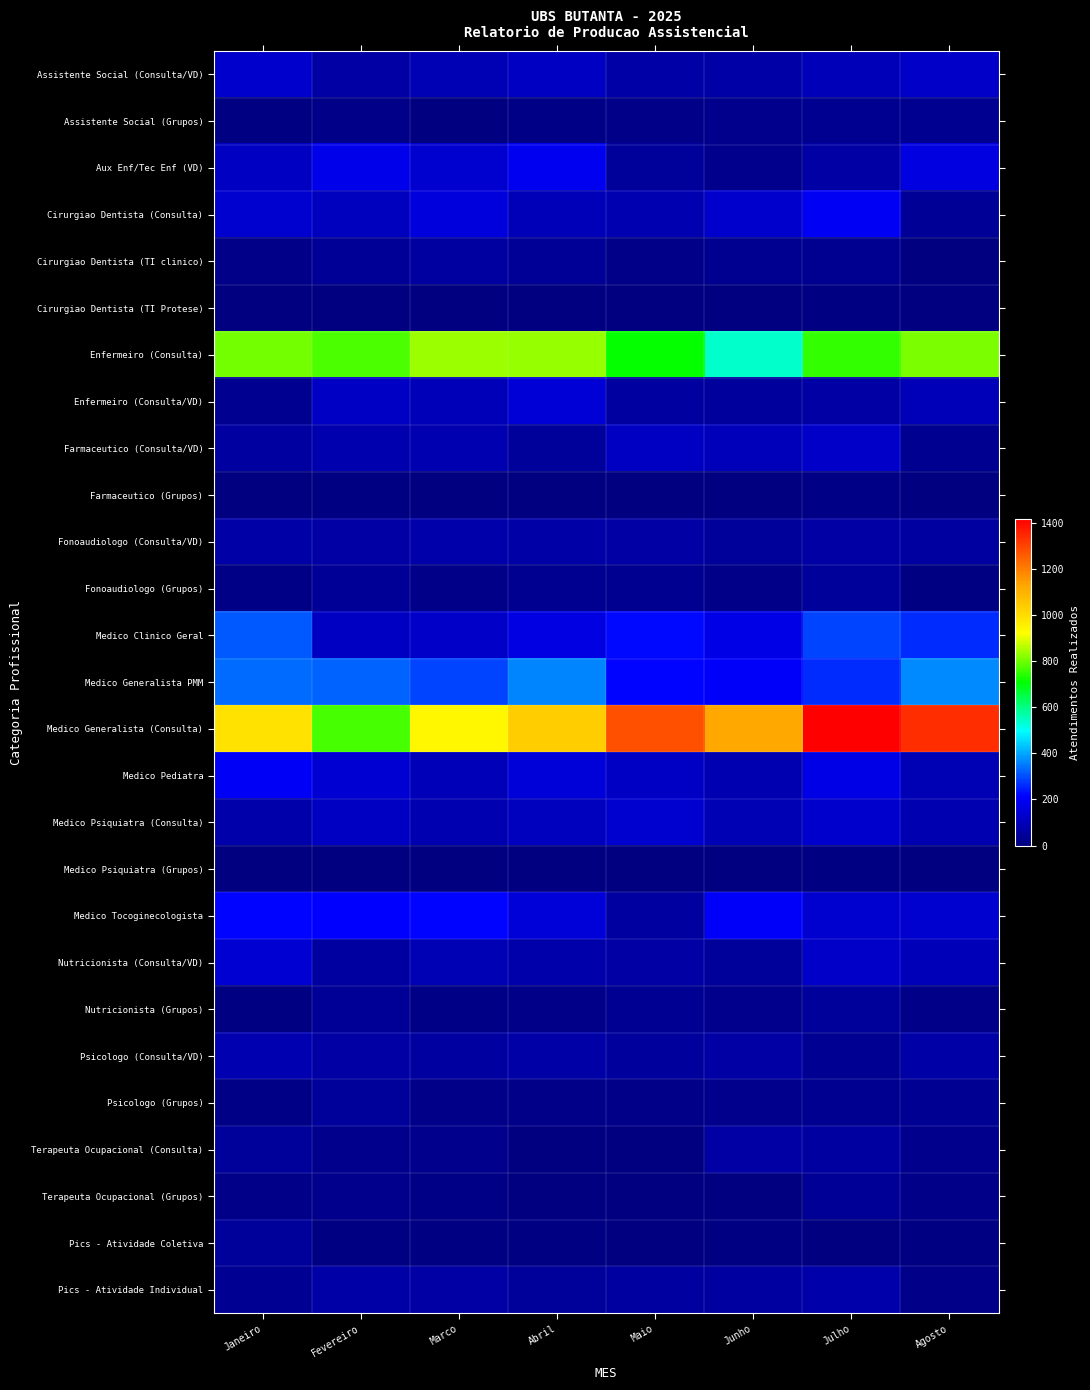

Which series changed the most between Marco and Maio?

Medico Generalista (Consulta)